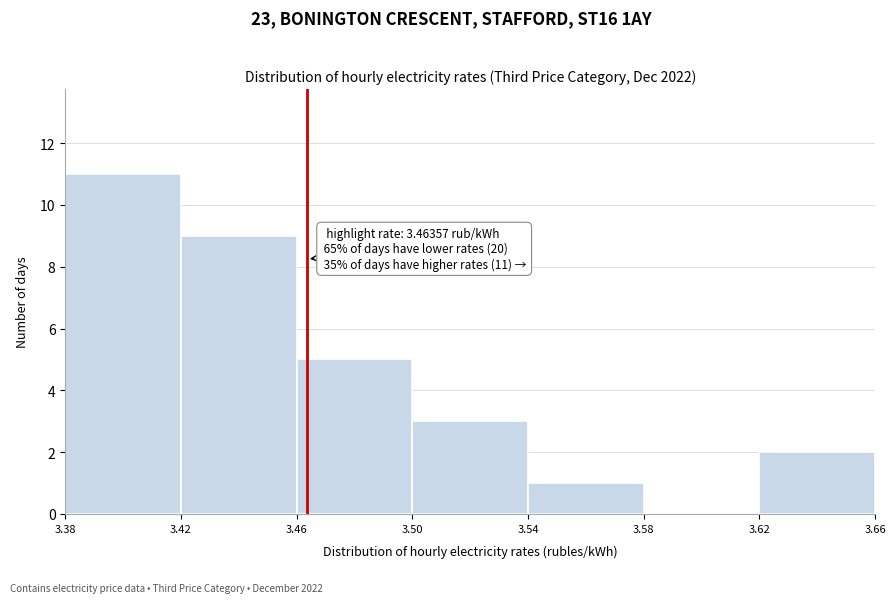

Which range on the x-axis has the tallest bar?

3.38 to 3.42